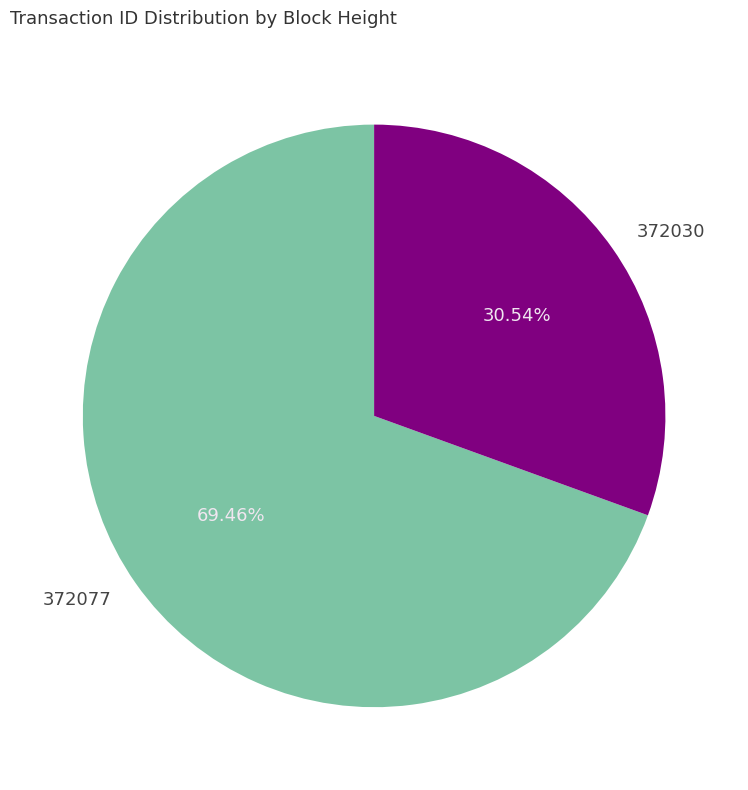

Rank the categories by value from lowest to highest.

372030, 372077